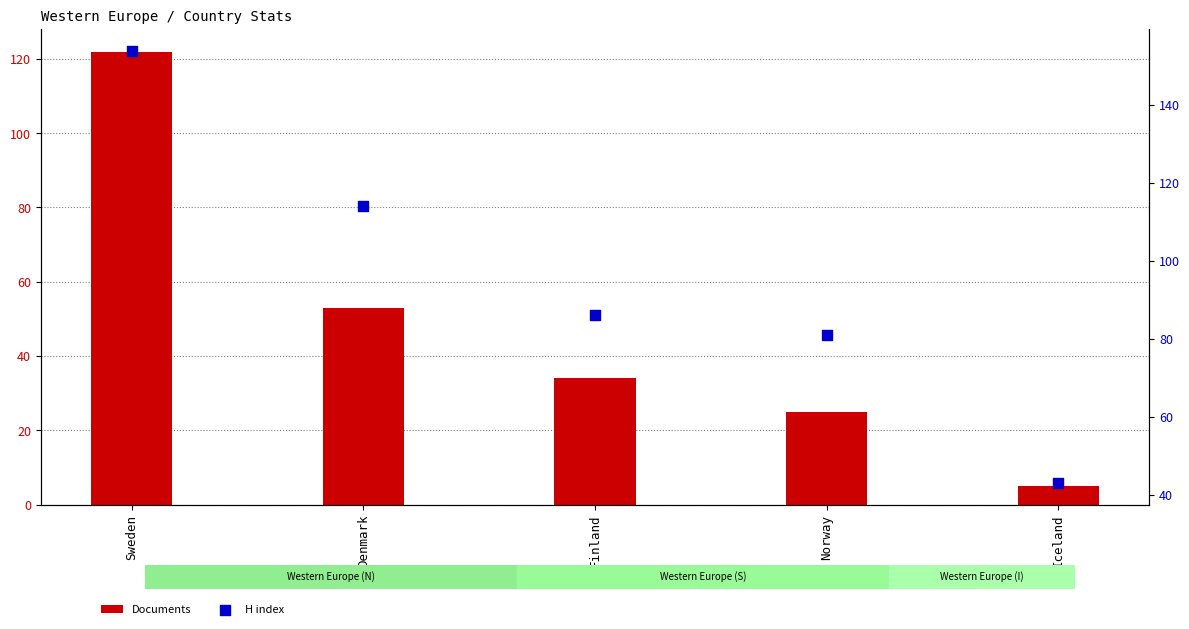

Which series reaches the maximum Y coordinate?

H index